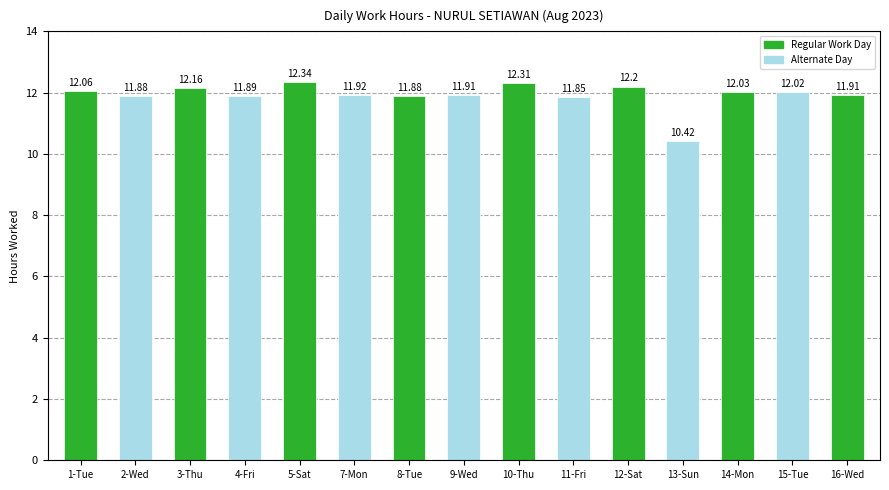

What is the label of the 6th bar from the right?

11-Fri